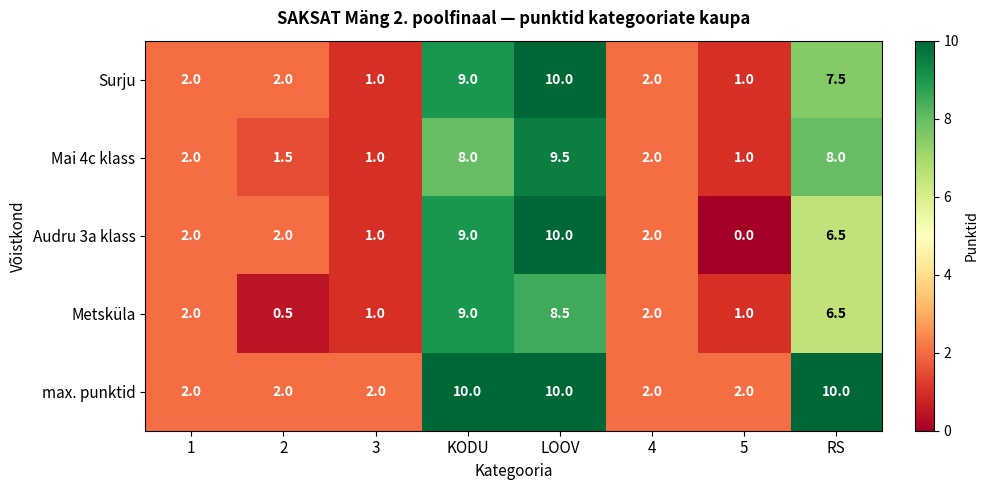

Count the number of data series in this chart.

5